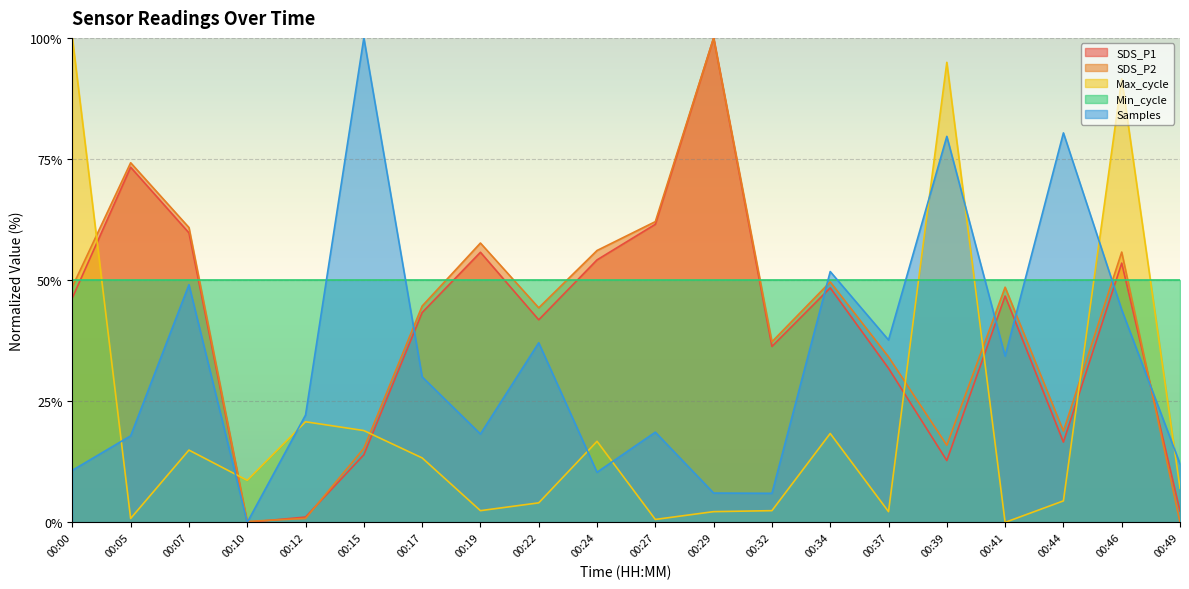

Which series ends up on top after the final intersection of SDS_P1 and Max_cycle?

Max_cycle